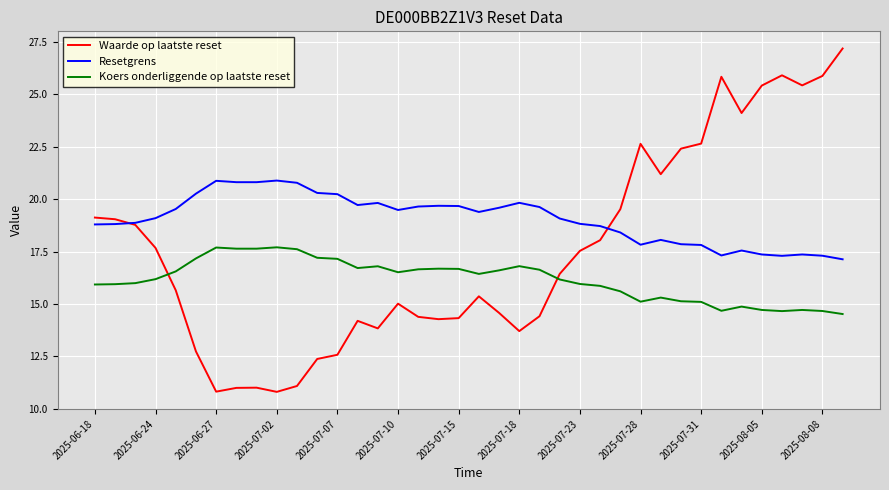

True or false: Koers onderliggende op laatste reset and Waarde op laatste reset cross at least once.

True